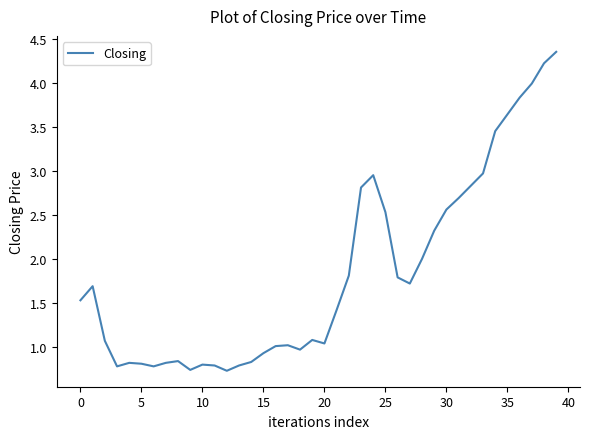

What is the value of the 1st point from the left?

1.5